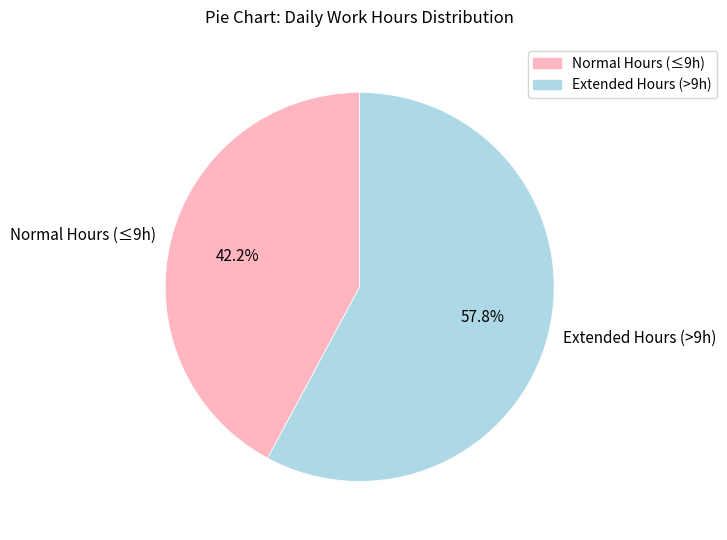

Is there a majority slice in this chart?

Yes